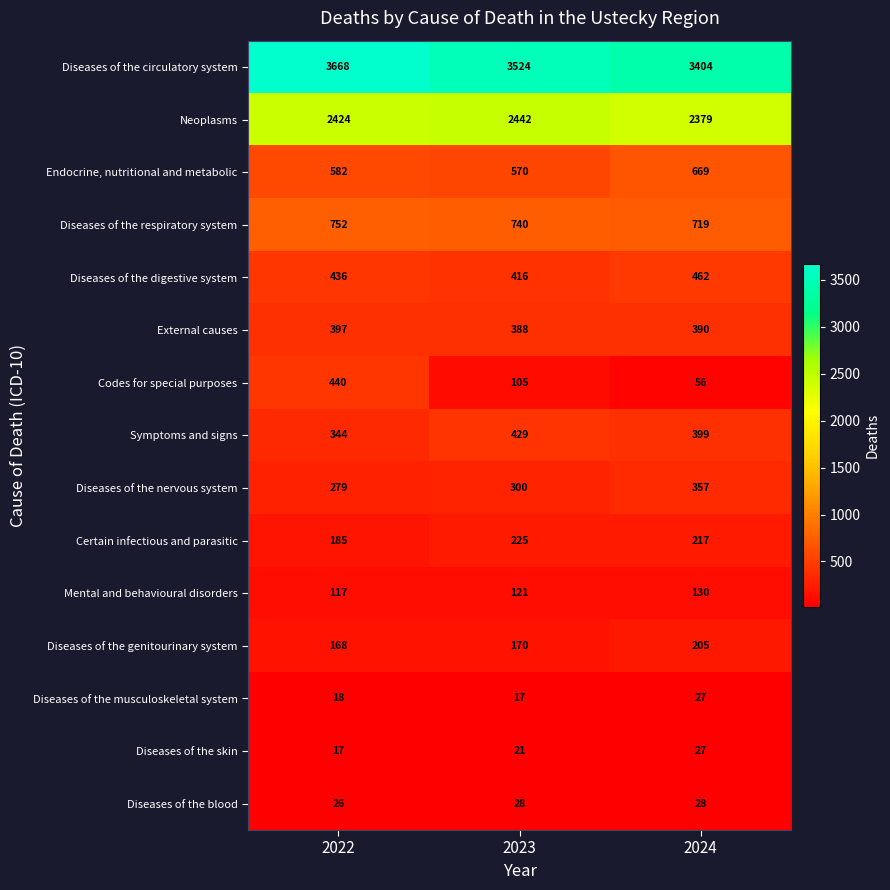

How many Neoplasms values are between 2379 and 2442?

3